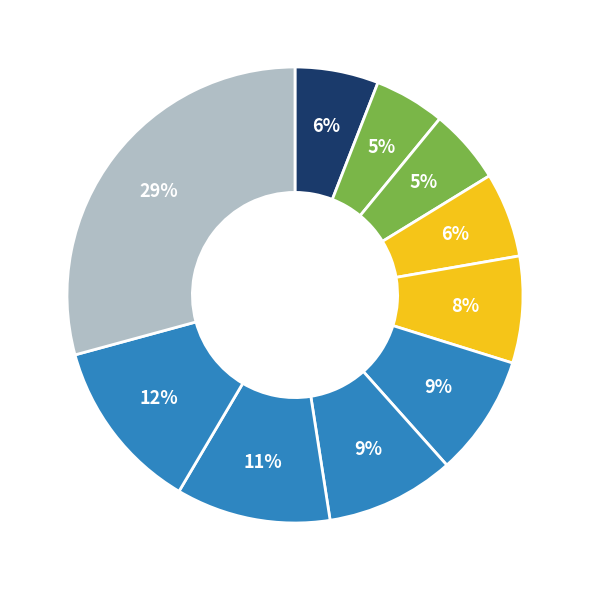

How many slices are in this pie chart?

10